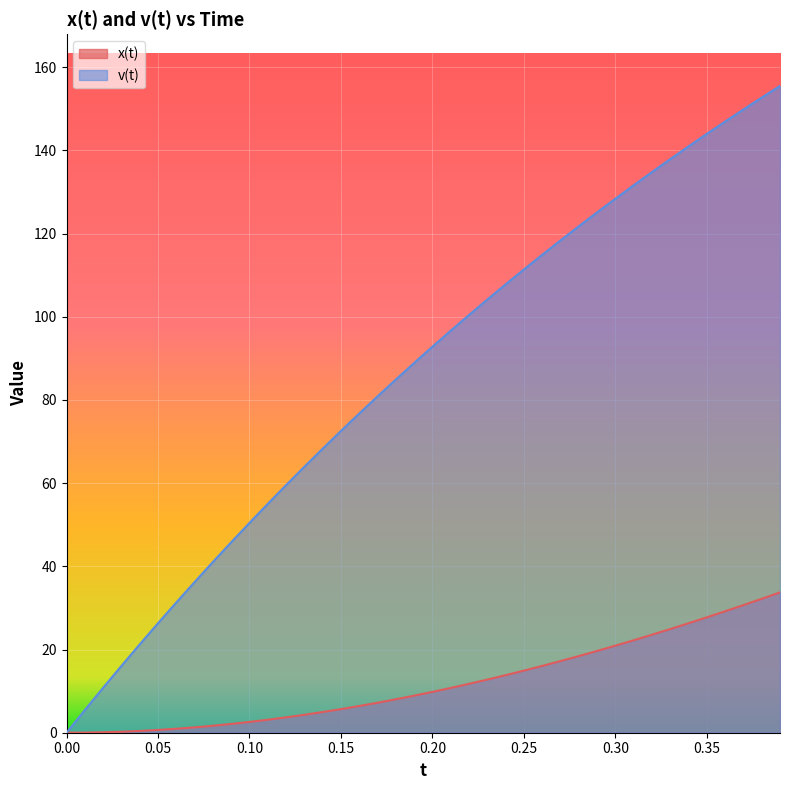

Which series has the largest range (max minus min)?

v(t)